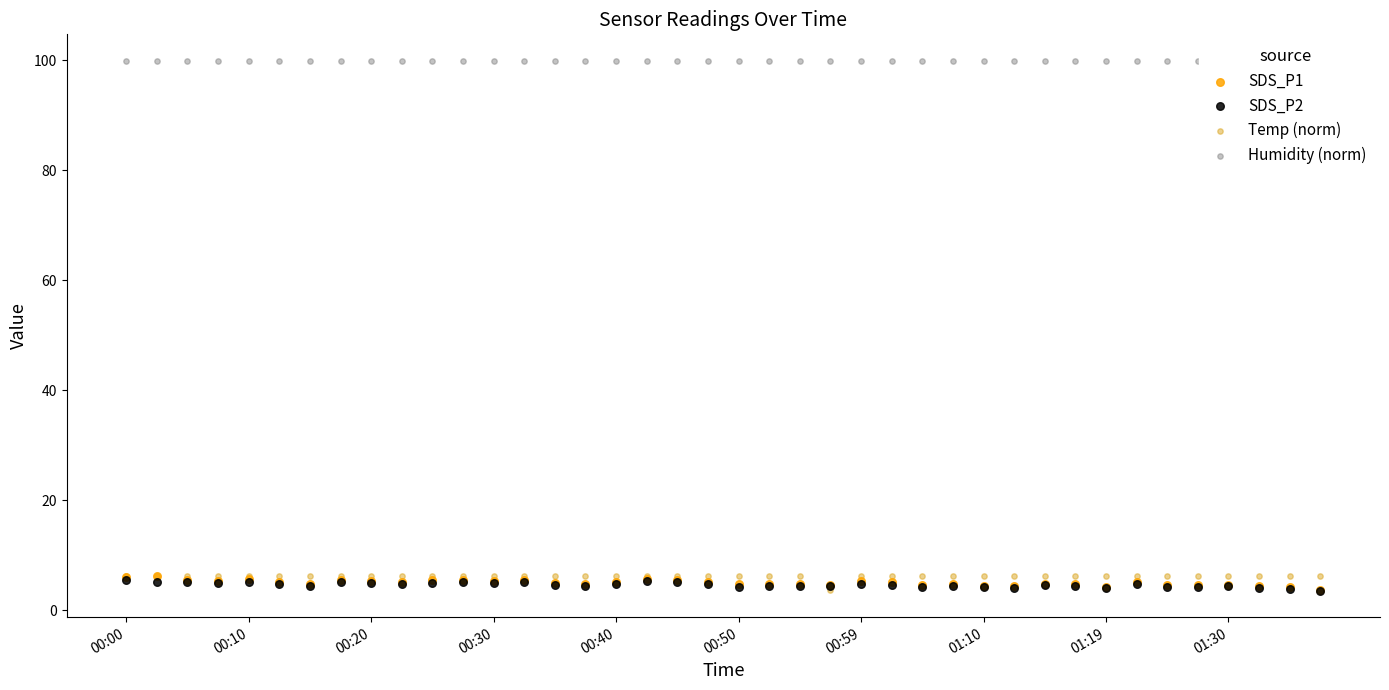

Which series contains the highest Y value?

Humidity (norm)